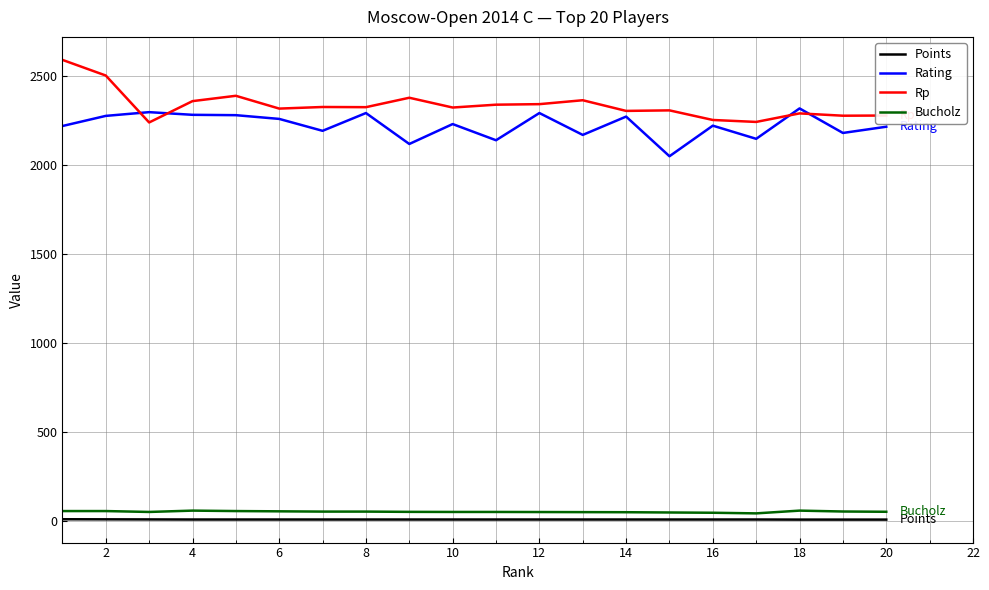

What is the highest value of the Rating series?

2319.0